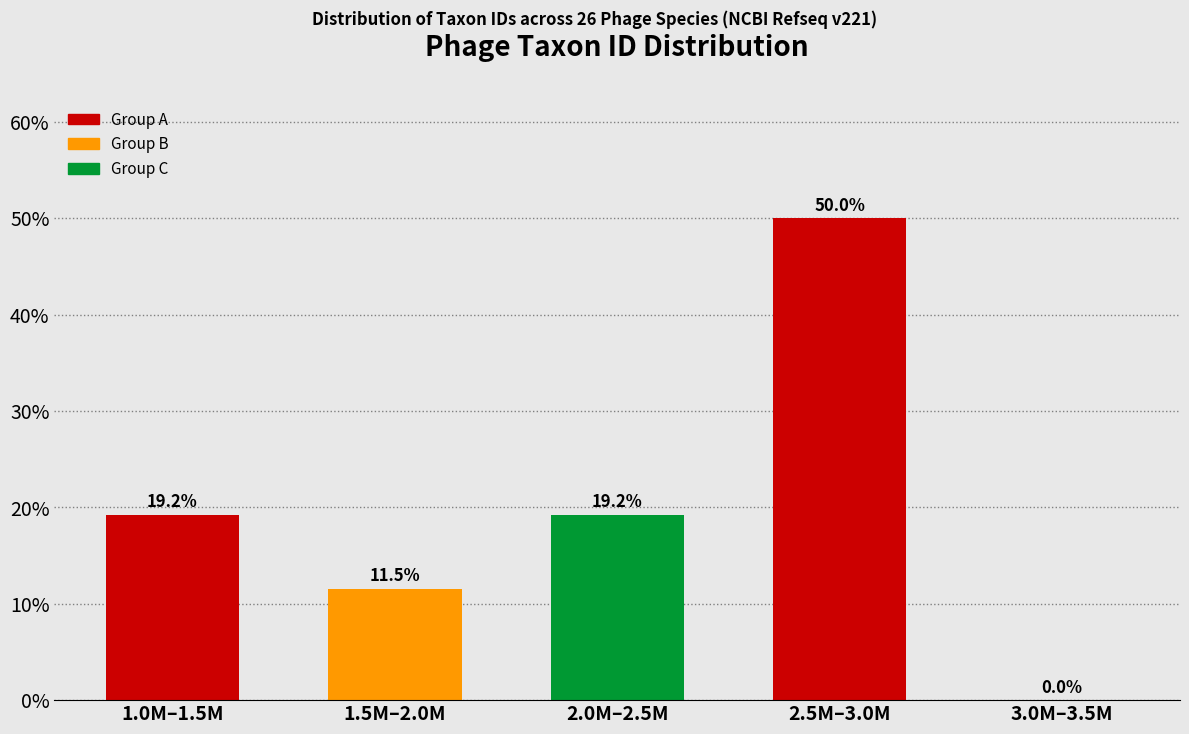

Reading right to left, what are all the values shown in this chart?

3.0M–3.5M=0.0	2.5M–3.0M=50.0	2.0M–2.5M=19.2	1.5M–2.0M=11.5	1.0M–1.5M=19.2